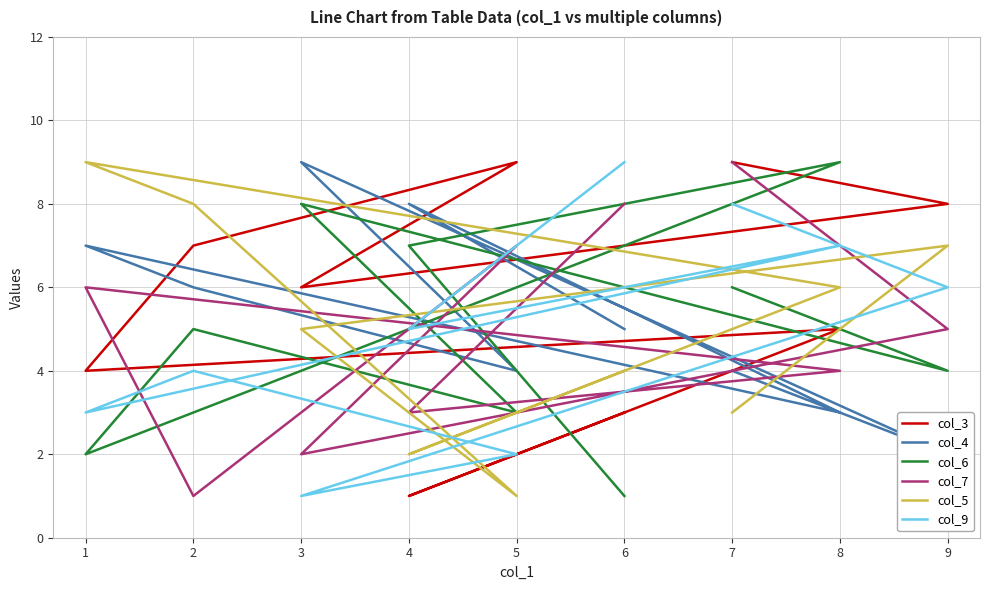

What is the sum of the col_4 values at 8 and 1?

10